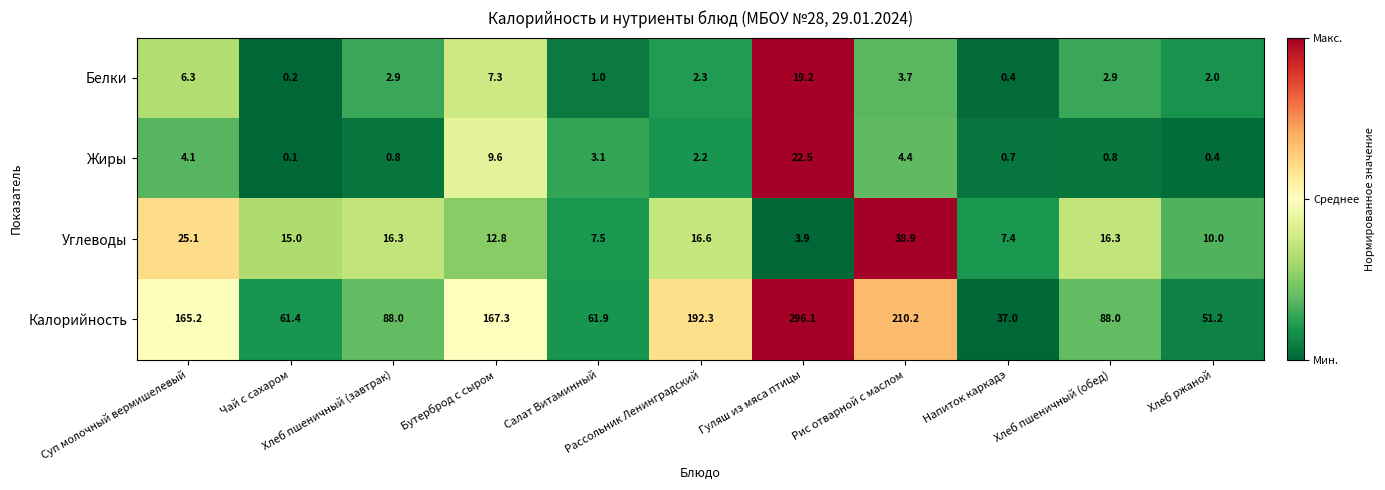

What is the average value of the Жиры series?

4.4